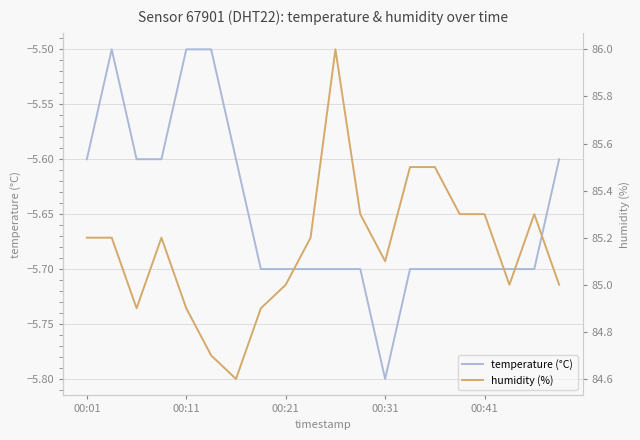

Rank the series at 13 from highest to lowest value.

humidity (%), temperature (°C)